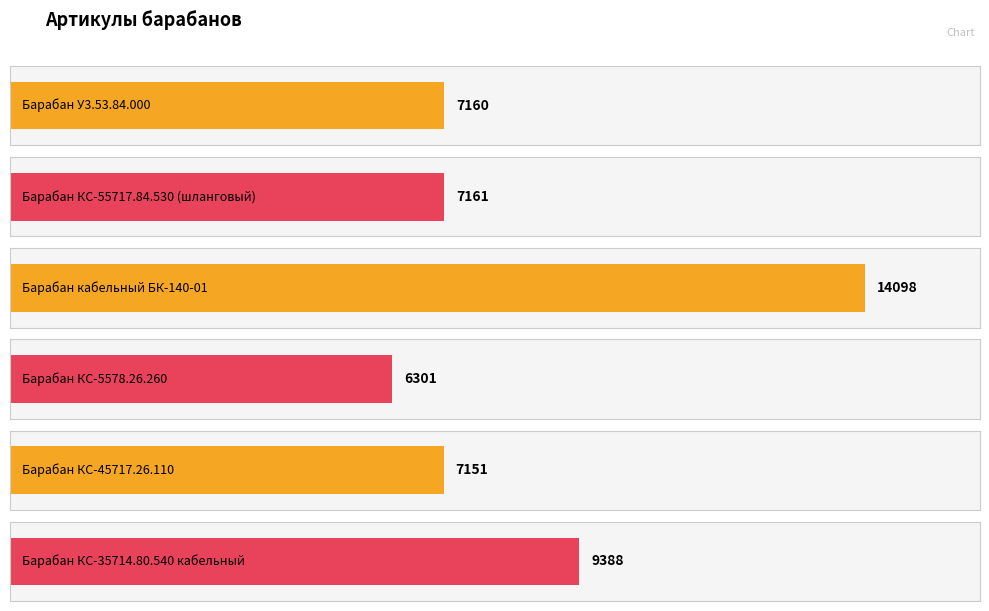

What is the maximum value shown in the chart?

14098